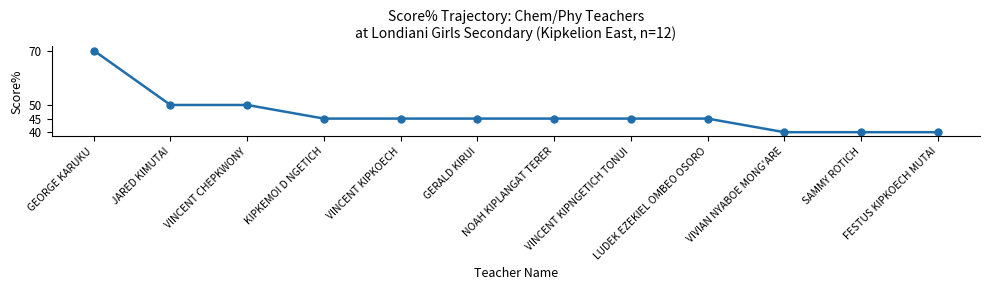

What is the difference between the maximum and minimum values?

30